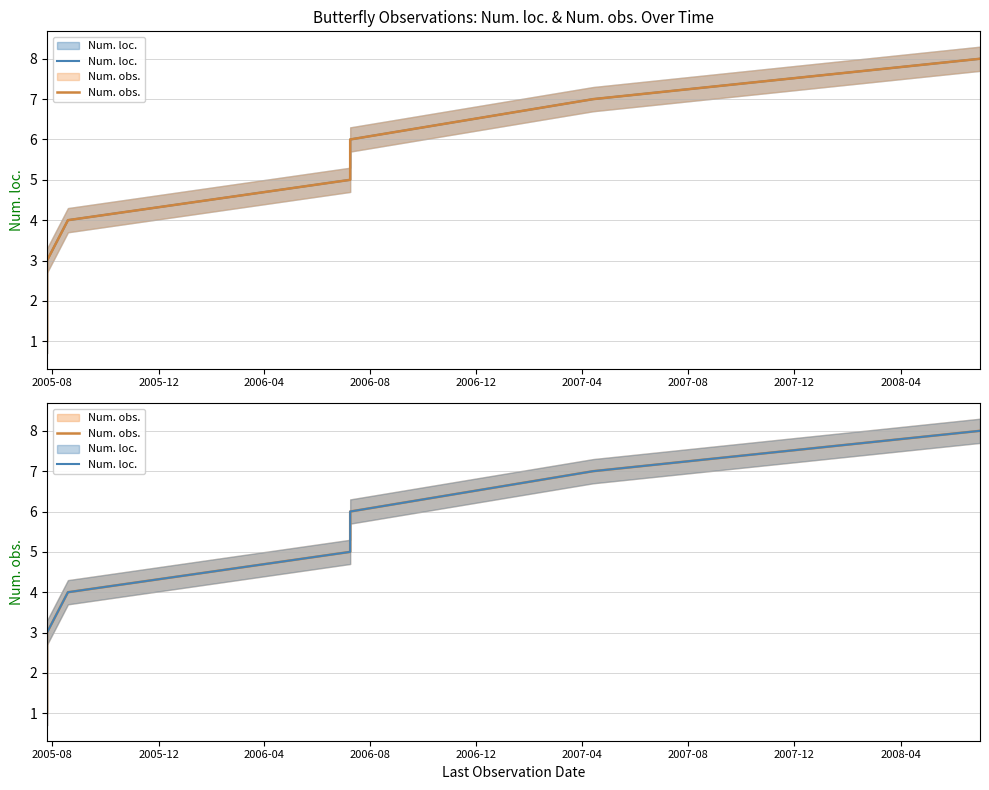

Rank the categories by Num. loc. value from highest to lowest.

2007-12, 2007-08, 2007-04, 2006-12, 2006-08, 2006-04, 2005-12, 2005-08